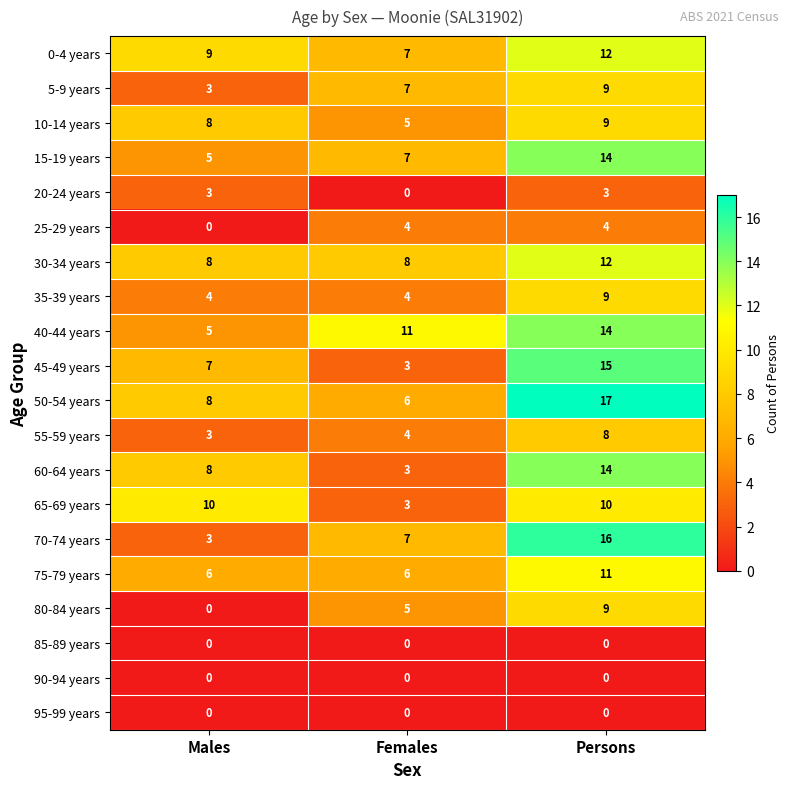

At how many categories does at least one series exceed 2?

3